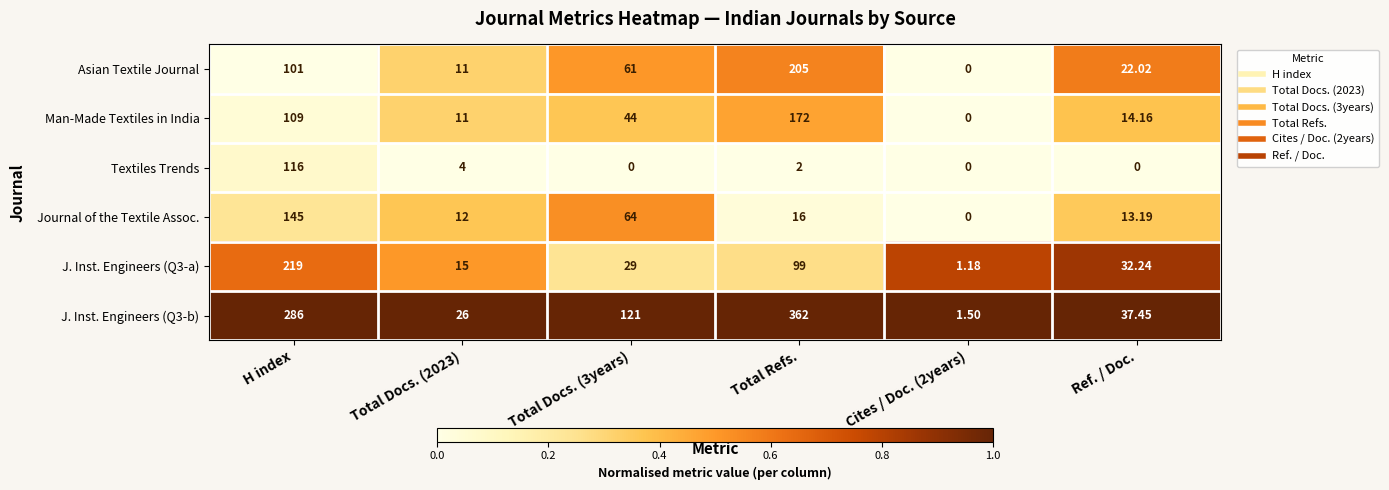

At which label does Textiles Trends first exceed 2?

H index